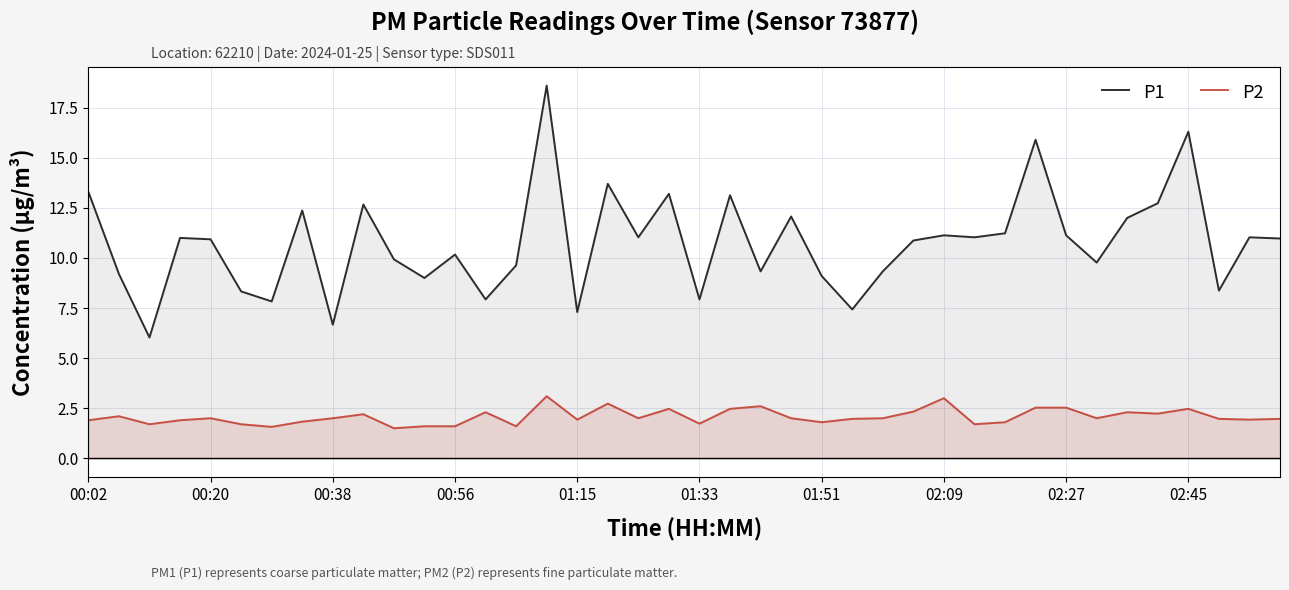

Rank the series at 00:20 from highest to lowest value.

P1, P2